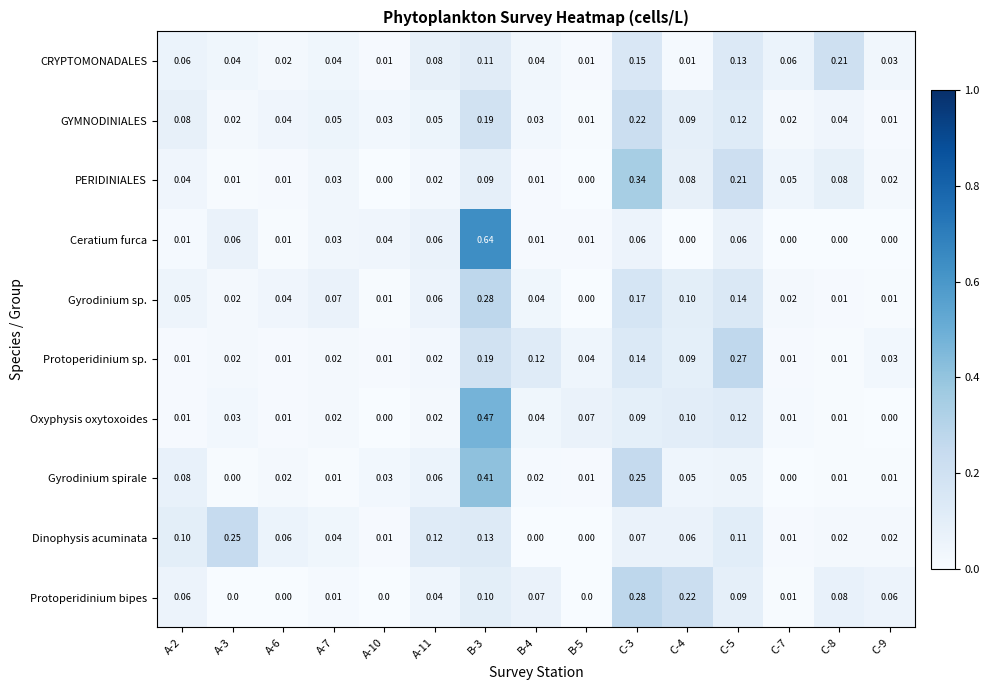

Is the value of Dinophysis acuminata at B-3 greater than the value of Gyrodinium spirale at A-10?

Yes